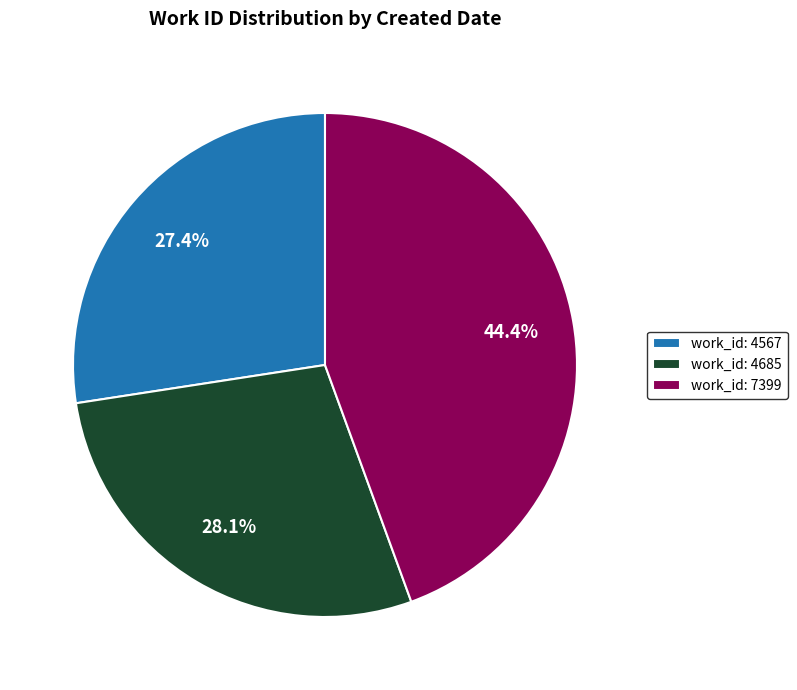

Rank the categories by value from lowest to highest.

work_id: 4567, work_id: 4685, work_id: 7399